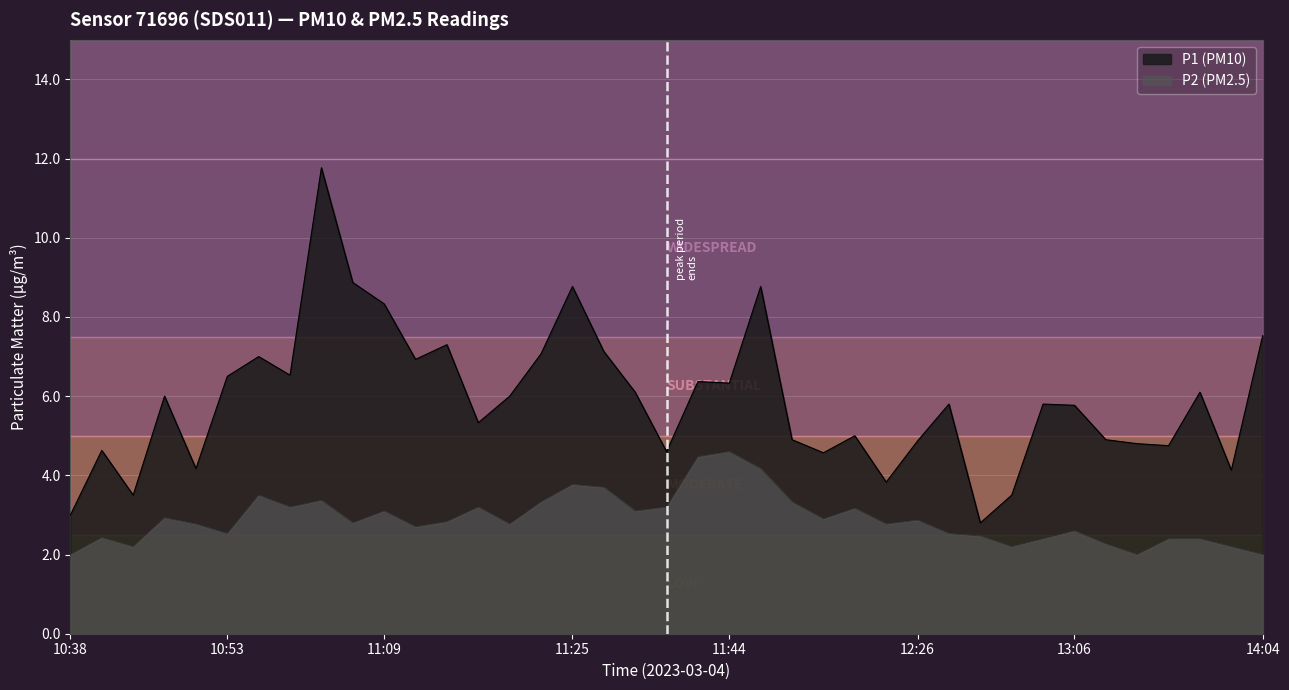

What is the difference between the second highest and second lowest values in the P1 (PM10) series?

5.9